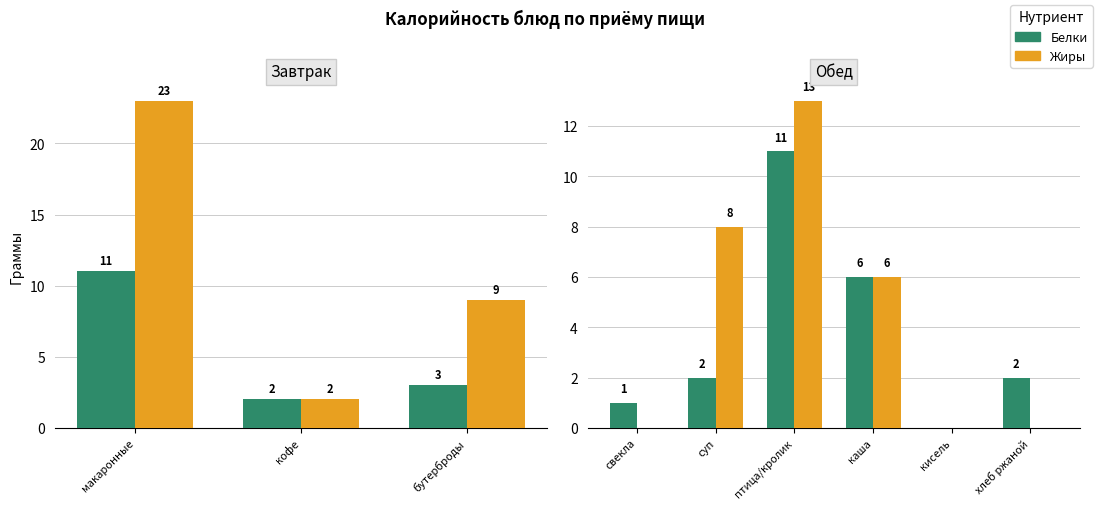

What is the highest value of the Белки series?

11